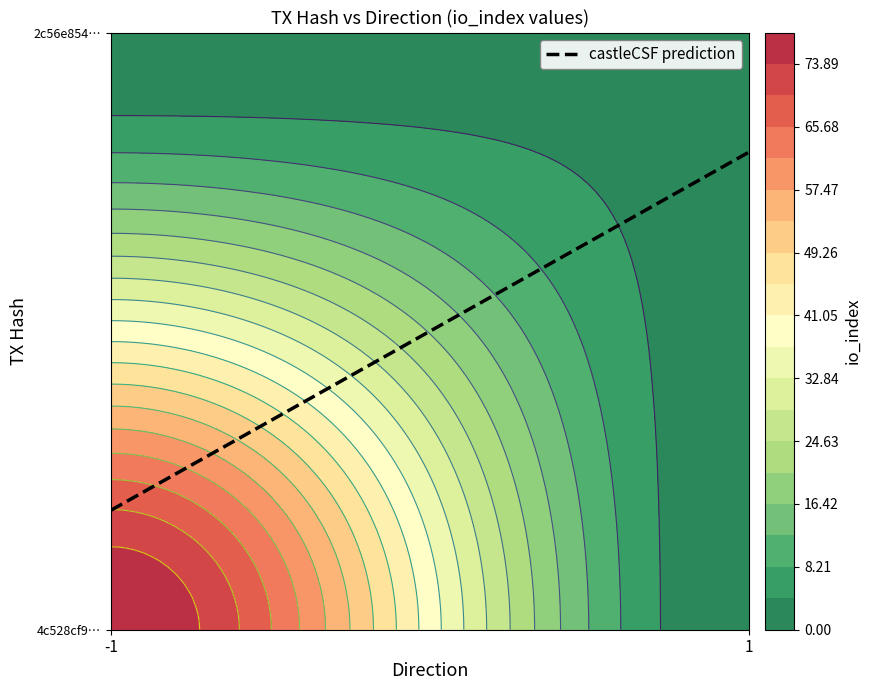

At how many categories does at least one series exceed 26?

1